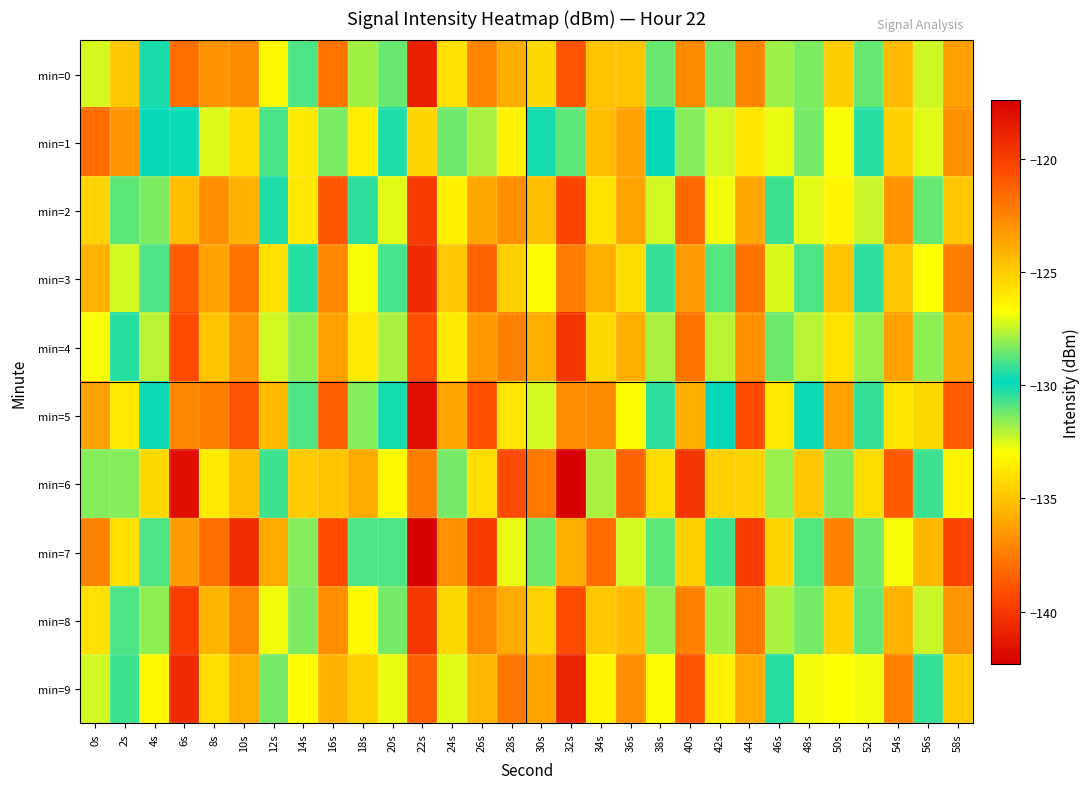

How many distinct data groups are displayed?

10